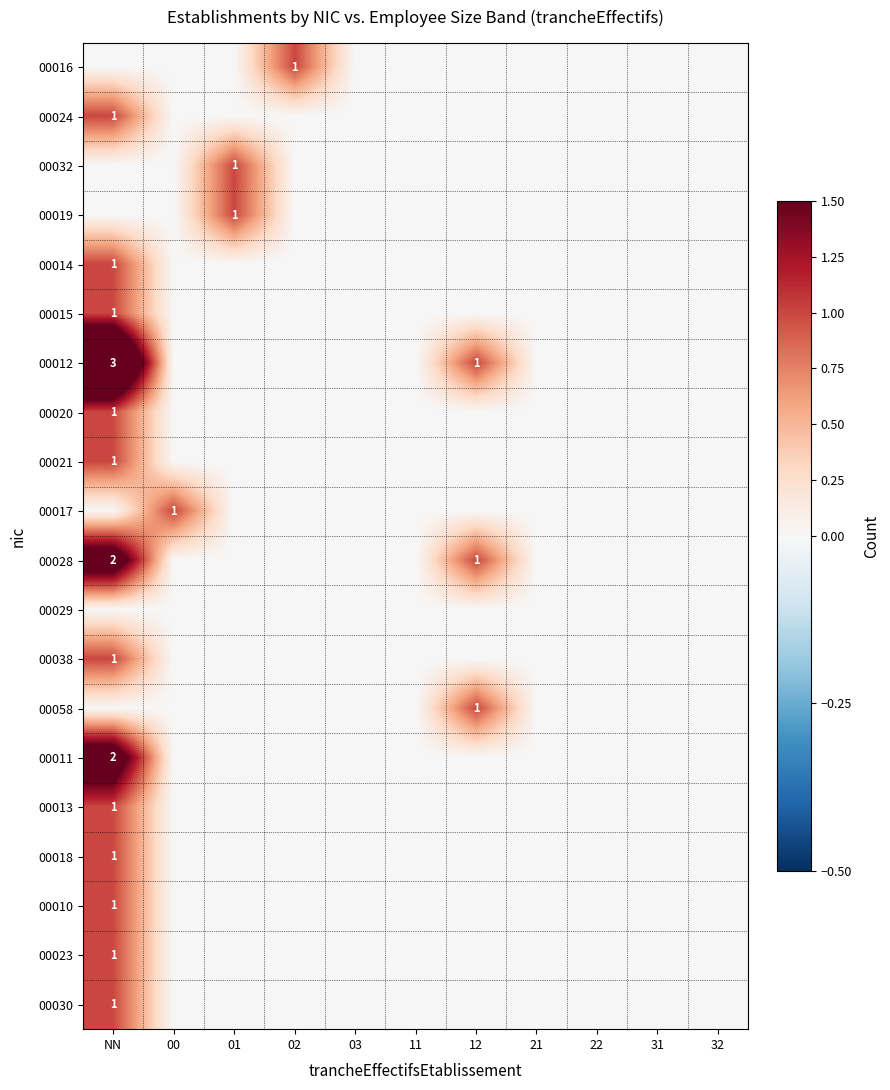

The 00015 series shows 0 at 22. True or false?

True